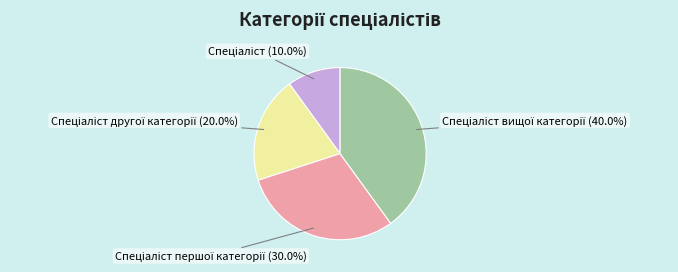

Is there a majority slice in this chart?

No